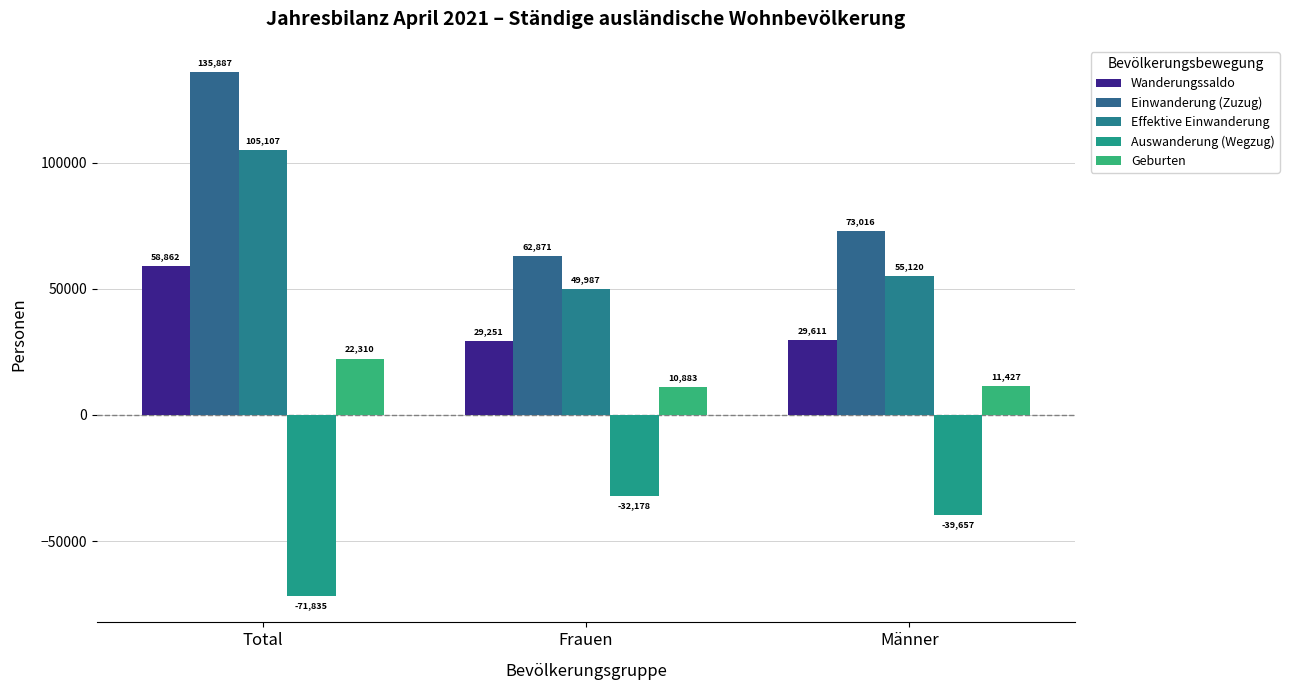

At which category is the sum across all series the highest?

Total